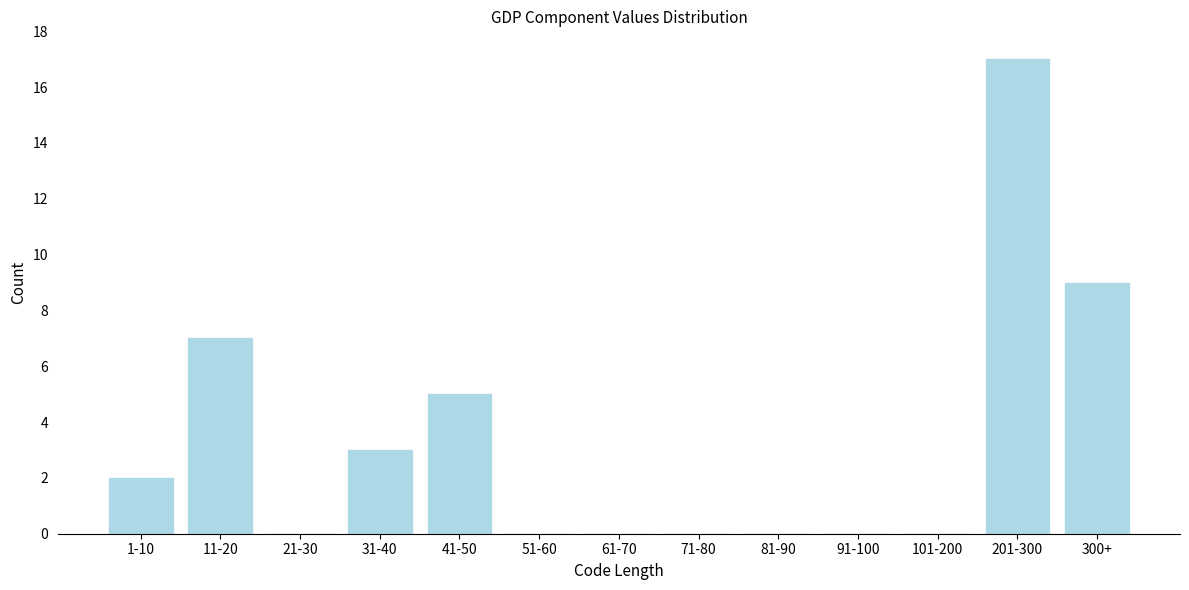

Reading left to right, what are all the values shown in this chart?

1-10=2	11-20=7	21-30=0	31-40=3	41-50=5	51-60=0	61-70=0	71-80=0	81-90=0	91-100=0	101-200=0	201-300=17	300+=9